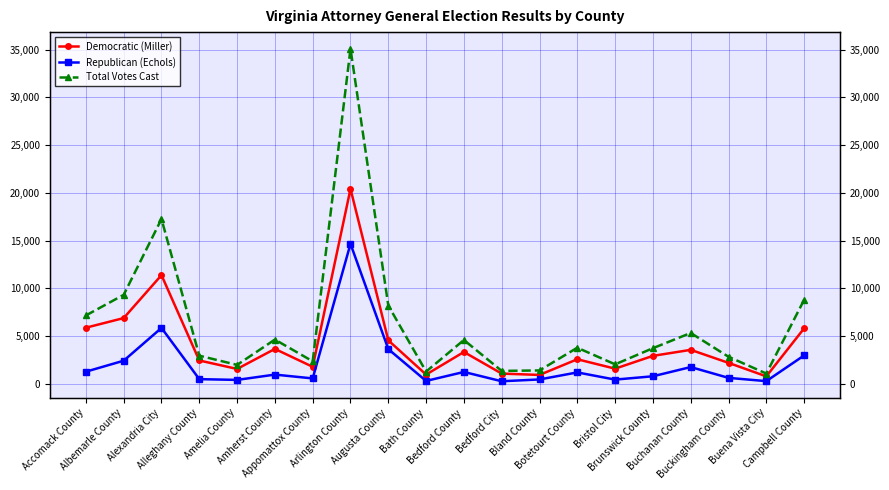

At which category is the sum across all series the highest?

Arlington County